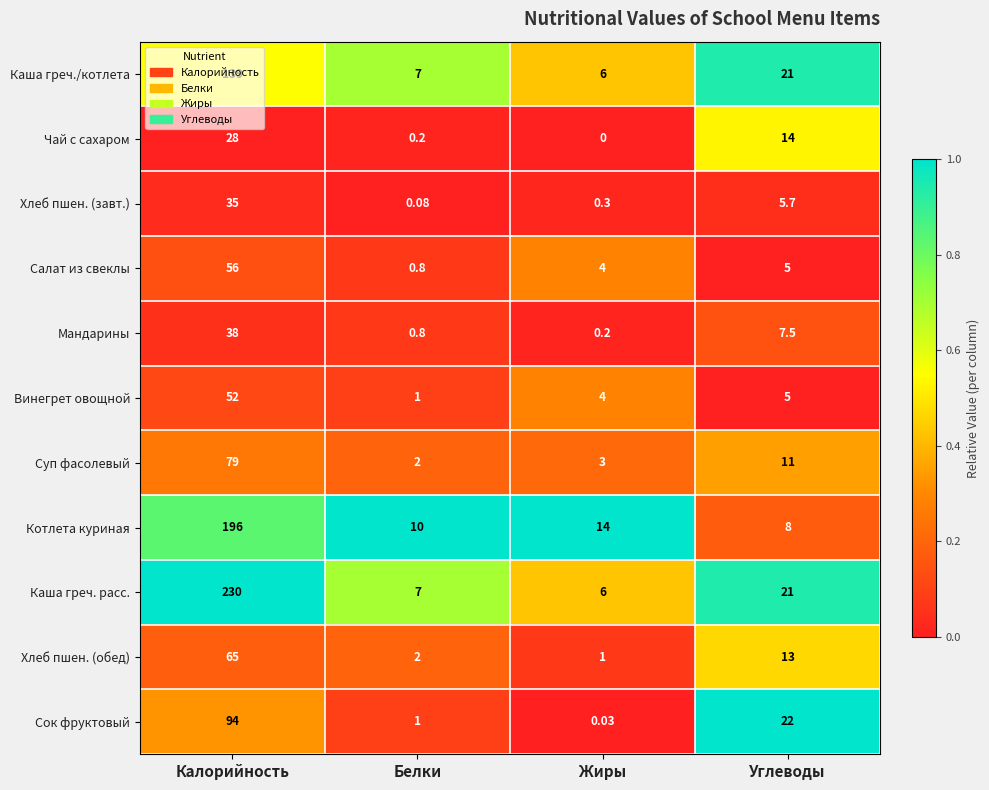

Which series changed the most between Калорийность and Жиры?

Каша греч. расс.